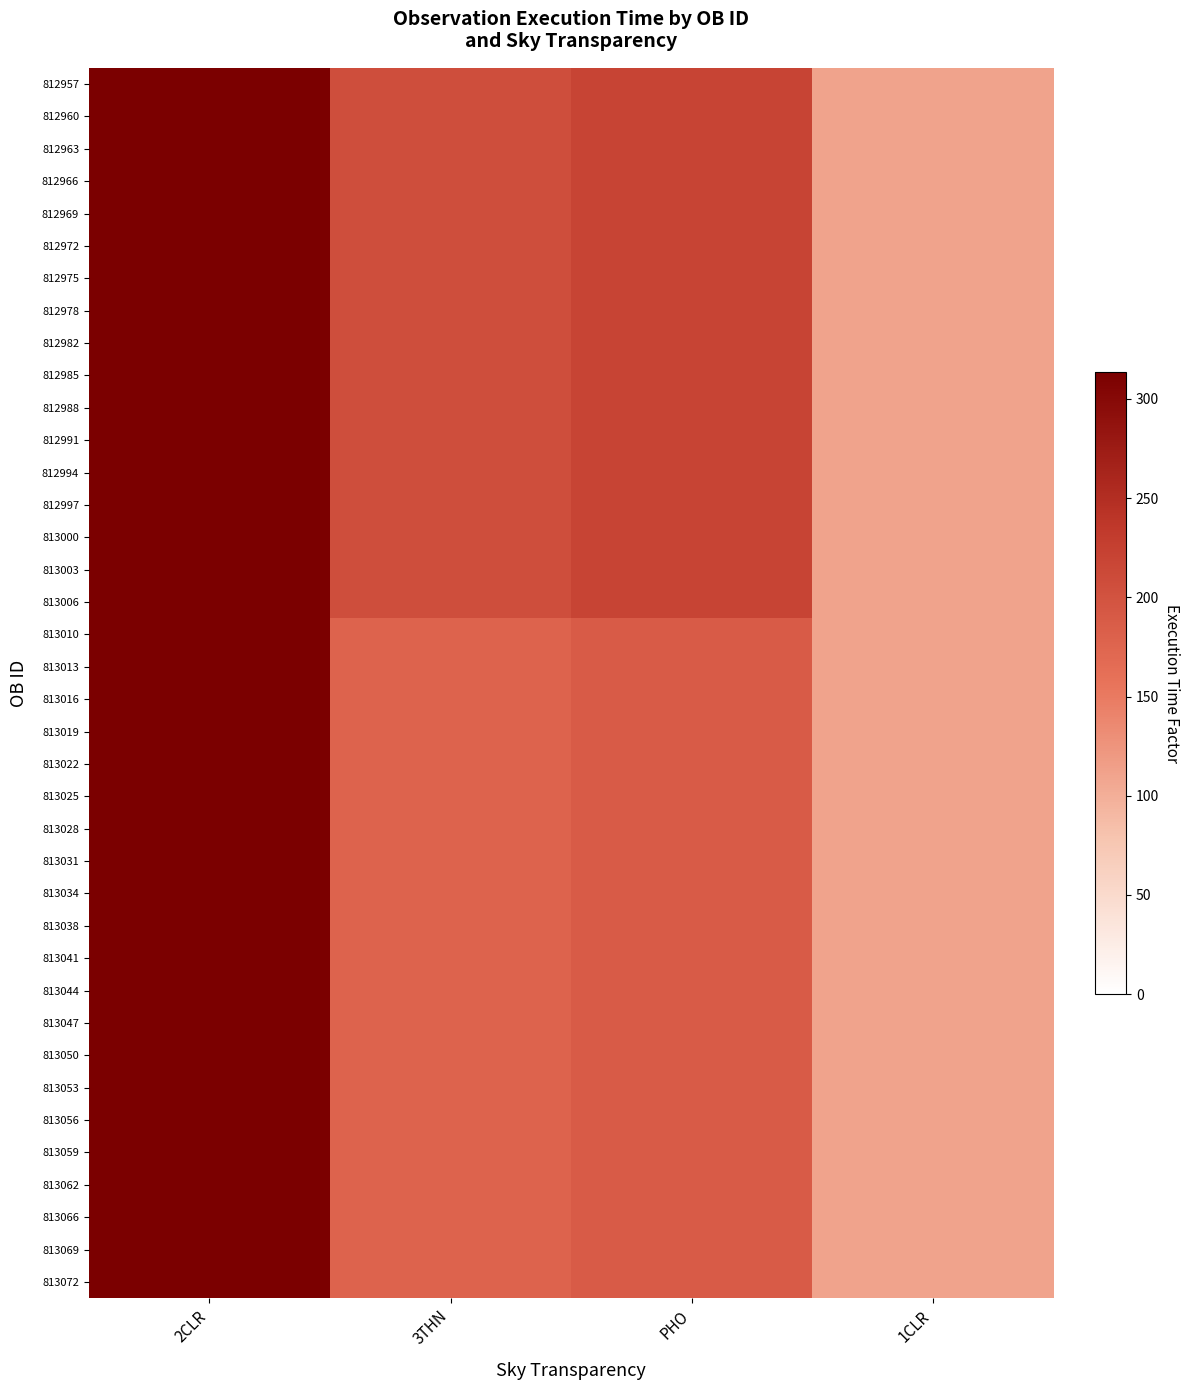

Reading right to left, list all the values displayed in this chart.

812957: 1CLR=110.7	PHO=219.6	3THN=206.6	2CLR=313.7
812960: 1CLR=110.7	PHO=219.6	3THN=206.6	2CLR=313.7
812963: 1CLR=110.7	PHO=219.6	3THN=206.6	2CLR=313.7
812966: 1CLR=110.7	PHO=219.6	3THN=206.6	2CLR=313.7
812969: 1CLR=110.7	PHO=219.6	3THN=206.6	2CLR=313.7
812972: 1CLR=110.7	PHO=219.6	3THN=206.6	2CLR=313.7
812975: 1CLR=110.7	PHO=219.6	3THN=206.6	2CLR=313.7
812978: 1CLR=110.7	PHO=219.6	3THN=206.6	2CLR=313.7
812982: 1CLR=110.7	PHO=219.6	3THN=206.6	2CLR=313.7
812985: 1CLR=110.7	PHO=219.6	3THN=206.6	2CLR=313.7
812988: 1CLR=110.7	PHO=219.6	3THN=206.6	2CLR=313.7
812991: 1CLR=110.7	PHO=219.6	3THN=206.6	2CLR=313.7
812994: 1CLR=110.7	PHO=219.6	3THN=206.6	2CLR=313.7
812997: 1CLR=110.7	PHO=219.6	3THN=206.6	2CLR=313.7
813000: 1CLR=110.7	PHO=219.6	3THN=206.6	2CLR=313.7
813003: 1CLR=110.7	PHO=219.6	3THN=206.6	2CLR=313.7
813006: 1CLR=110.7	PHO=219.6	3THN=206.6	2CLR=313.7
813010: 1CLR=110.7	PHO=188.2	3THN=177.1	2CLR=313.7
813013: 1CLR=110.7	PHO=188.2	3THN=177.1	2CLR=313.7
813016: 1CLR=110.7	PHO=188.2	3THN=177.1	2CLR=313.7
813019: 1CLR=110.7	PHO=188.2	3THN=177.1	2CLR=313.7
813022: 1CLR=110.7	PHO=188.2	3THN=177.1	2CLR=313.7
813025: 1CLR=110.7	PHO=188.2	3THN=177.1	2CLR=313.7
813028: 1CLR=110.7	PHO=188.2	3THN=177.1	2CLR=313.7
813031: 1CLR=110.7	PHO=188.2	3THN=177.1	2CLR=313.7
813034: 1CLR=110.7	PHO=188.2	3THN=177.1	2CLR=313.7
813038: 1CLR=110.7	PHO=188.2	3THN=177.1	2CLR=313.7
813041: 1CLR=110.7	PHO=188.2	3THN=177.1	2CLR=313.7
813044: 1CLR=110.7	PHO=188.2	3THN=177.1	2CLR=313.7
813047: 1CLR=110.7	PHO=188.2	3THN=177.1	2CLR=313.7
813050: 1CLR=110.7	PHO=188.2	3THN=177.1	2CLR=313.7
813053: 1CLR=110.7	PHO=188.2	3THN=177.1	2CLR=313.7
813056: 1CLR=110.7	PHO=188.2	3THN=177.1	2CLR=313.7
813059: 1CLR=110.7	PHO=188.2	3THN=177.1	2CLR=313.7
813062: 1CLR=110.7	PHO=188.2	3THN=177.1	2CLR=313.7
813066: 1CLR=110.7	PHO=188.2	3THN=177.1	2CLR=313.7
813069: 1CLR=110.7	PHO=188.2	3THN=177.1	2CLR=313.7
813072: 1CLR=110.7	PHO=188.2	3THN=177.1	2CLR=313.7